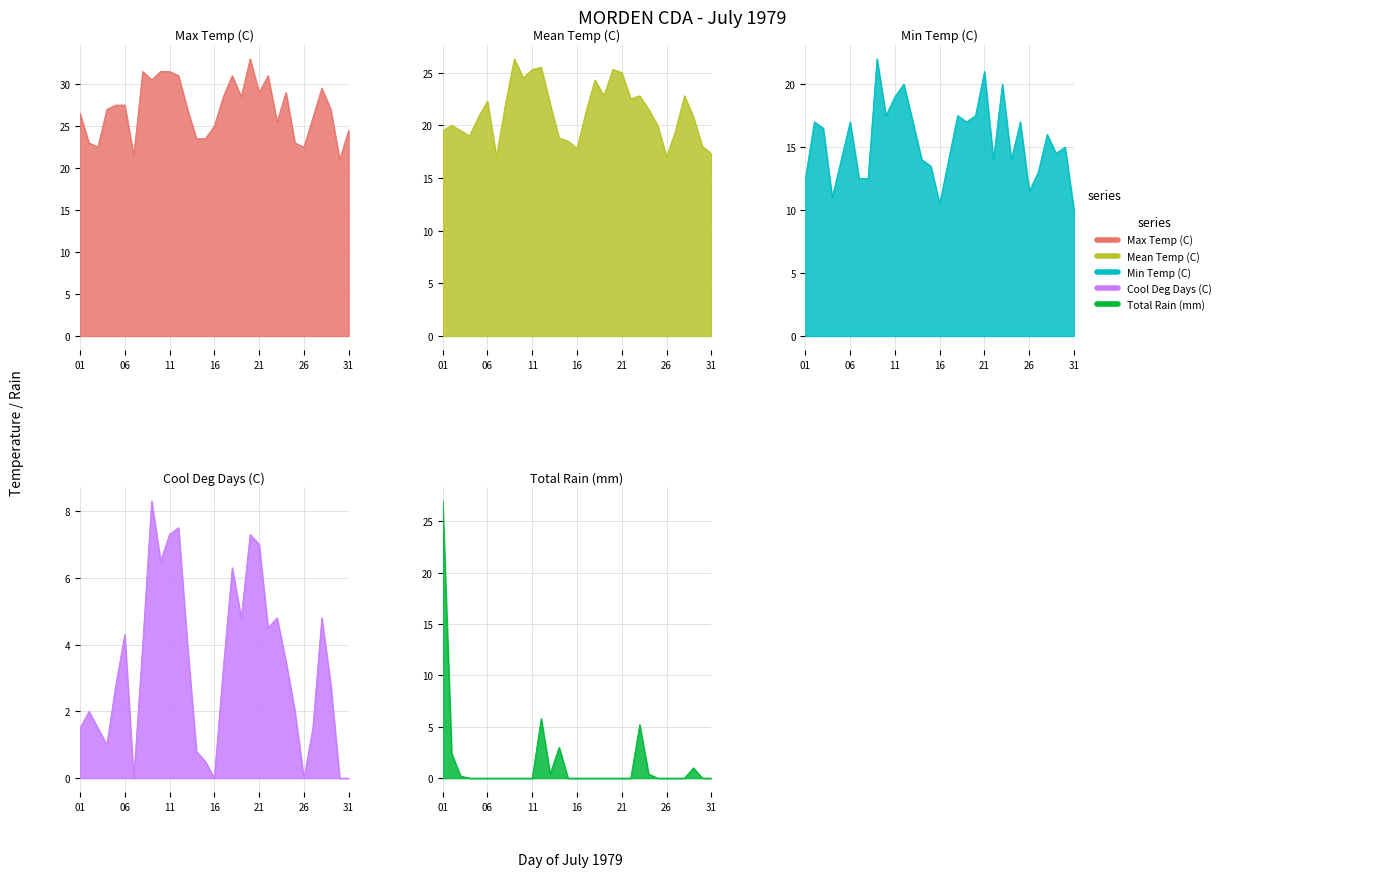

How many data points in Mean Temp (C) are less than 21?

15